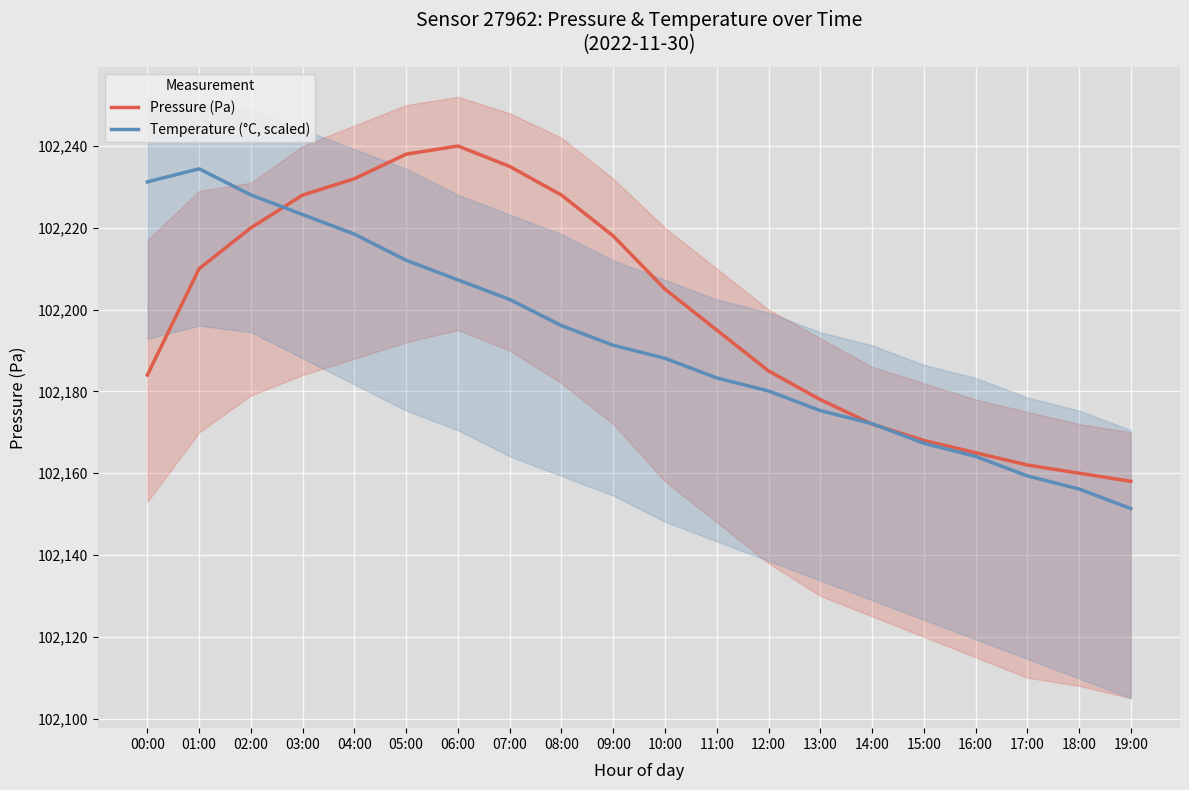

Which series ends up on top after the final intersection of Temperature (°C, scaled) and Pressure (Pa)?

Pressure (Pa)